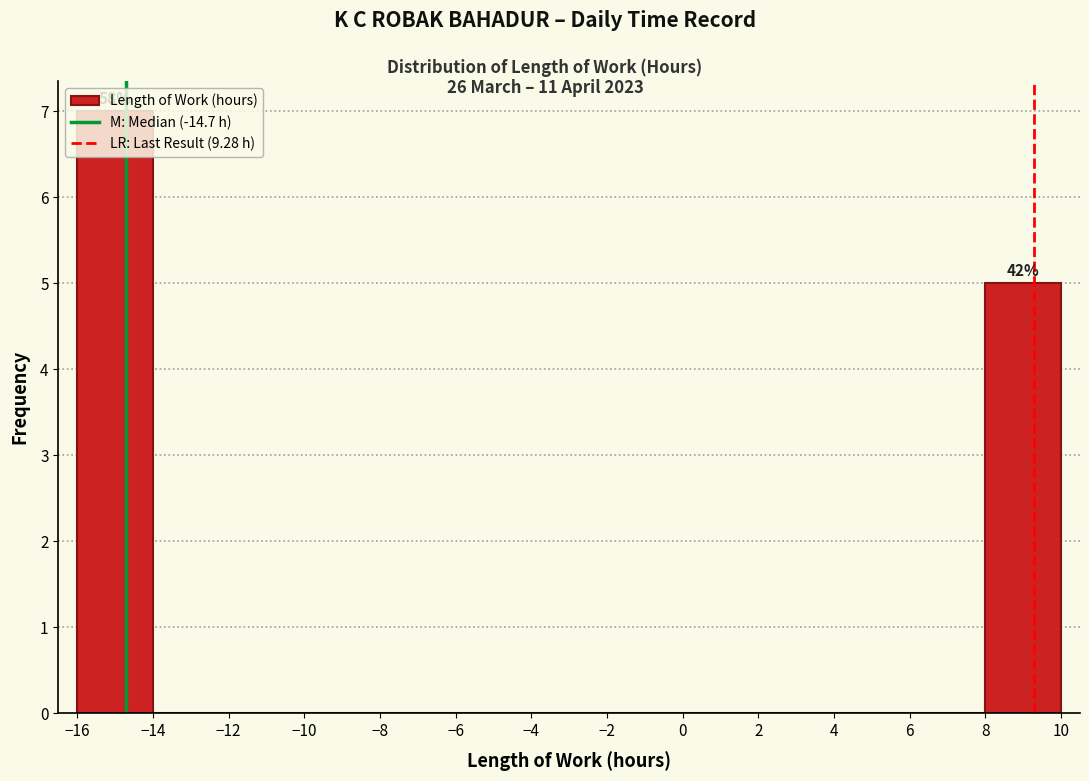

Over which range of the x-axis is the bar tallest?

-16 to -14